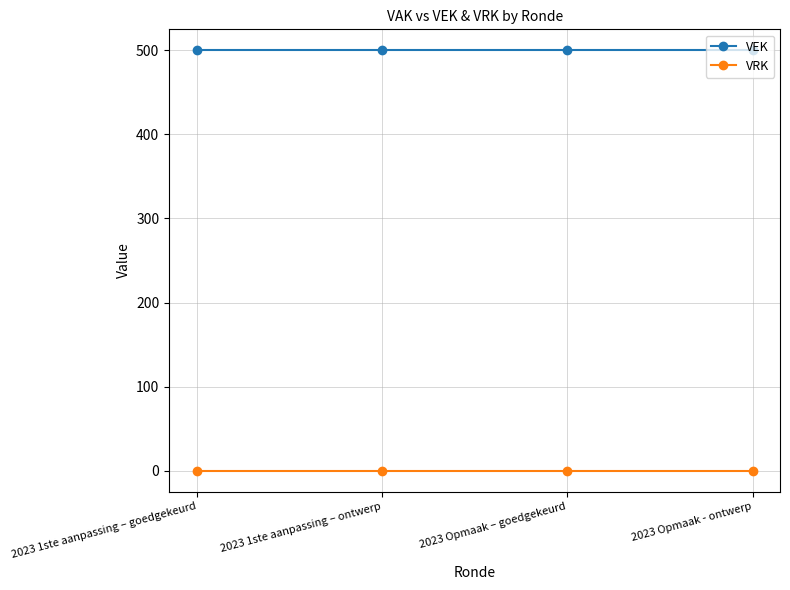

Is it true that VEK equals 500 at 2023 Opmaak – goedgekeurd?

True